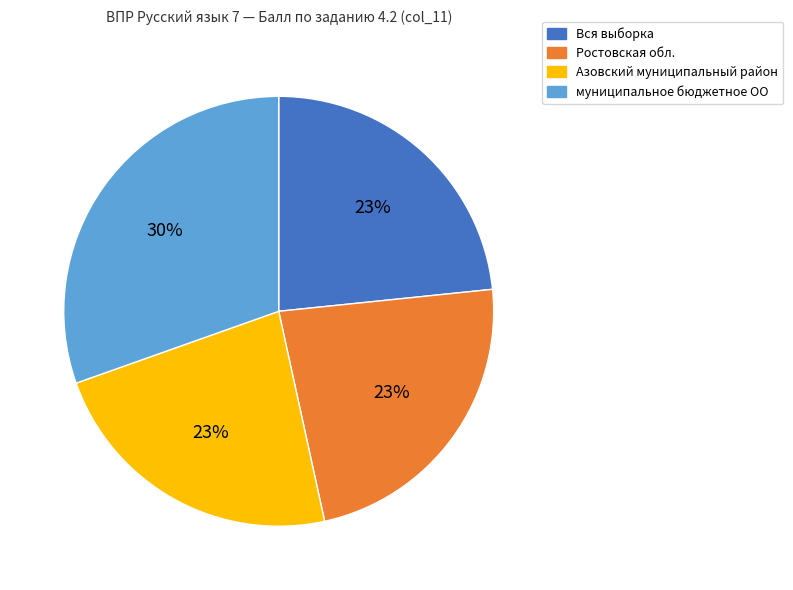

How many segments does this pie chart have?

4